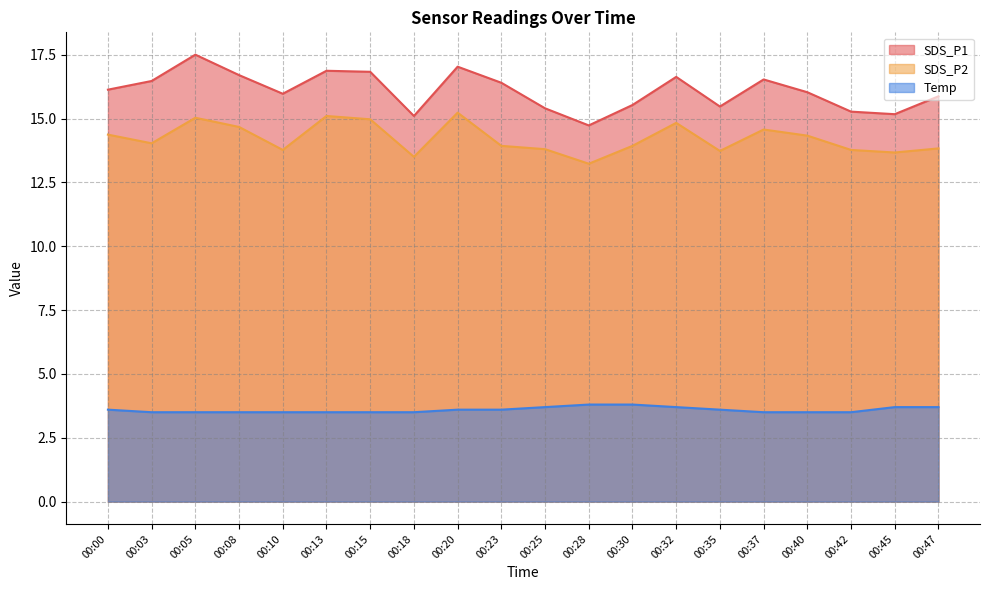

The value of SDS_P1 at 00:32 is 5.7. True or false?

False